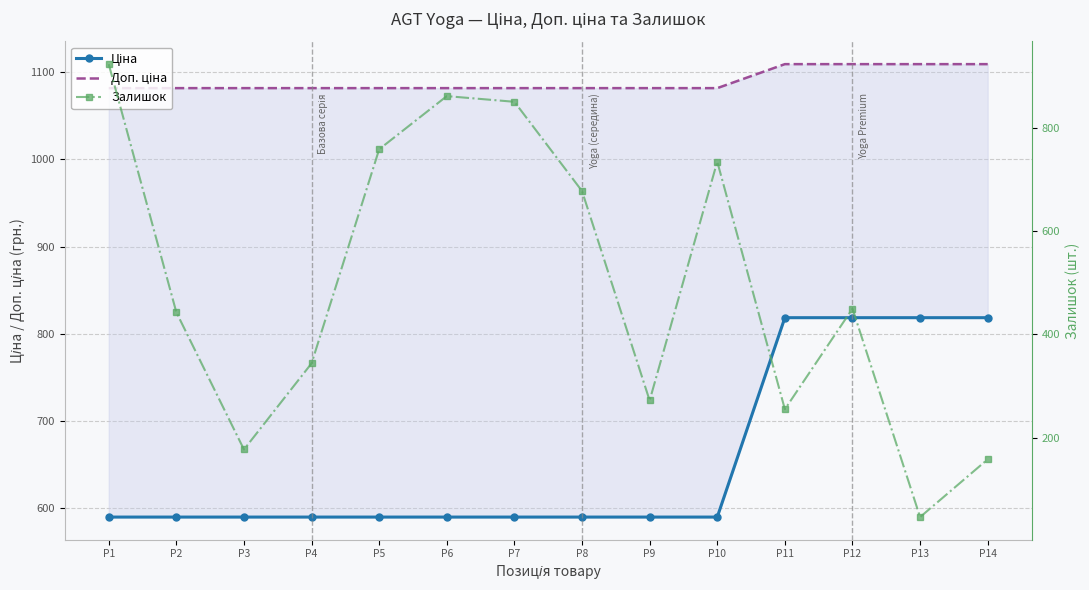

Reading left to right, list all the values displayed in this chart.

Ціна: P1=589.9	P2=589.9	P3=589.9	P4=589.9	P5=589.9	P6=589.9	P7=589.9	P8=589.9	P9=589.9	P10=589.9	P11=818.5	P12=818.5	P13=818.5	P14=818.5
Доп. ціна: P1=1081.7	P2=1081.7	P3=1081.7	P4=1081.7	P5=1081.7	P6=1081.7	P7=1081.7	P8=1081.7	P9=1081.7	P10=1081.7	P11=1109.2	P12=1109.2	P13=1109.2	P14=1109.2
Залишок: P1=924.0	P2=443.0	P3=177.0	P4=344.0	P5=759.0	P6=862.0	P7=851.0	P8=678.0	P9=272.0	P10=735.0	P11=255.0	P12=450.0	P13=46.0	P14=158.0